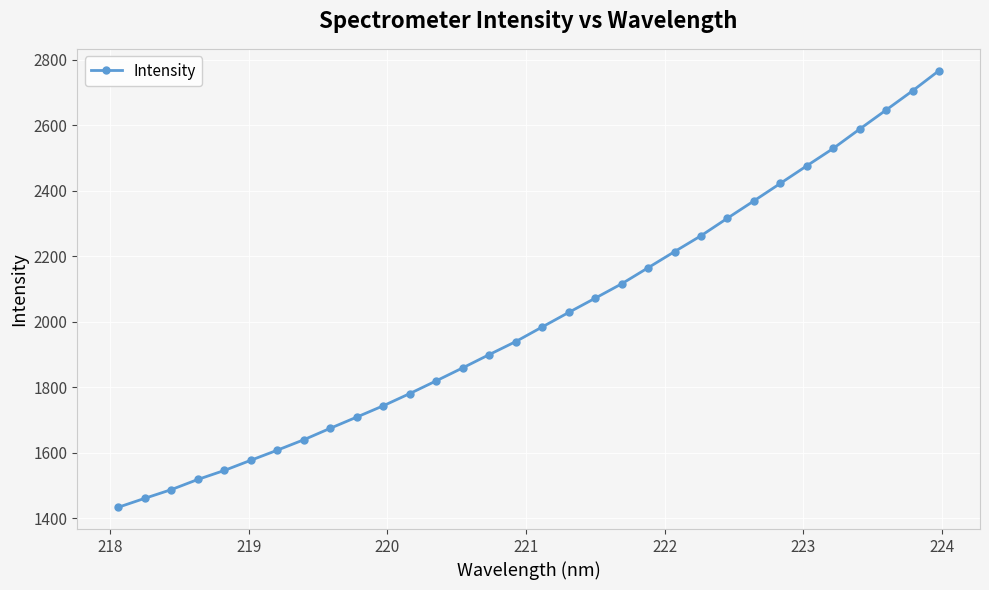

True or false: the data has more than 2 interior local peaks.

False